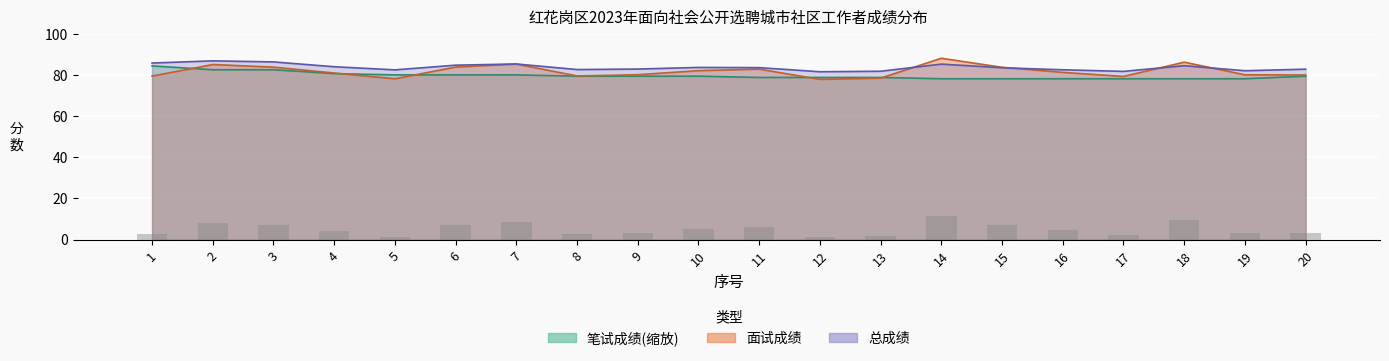

Which has a higher value, 6 or 14?

14